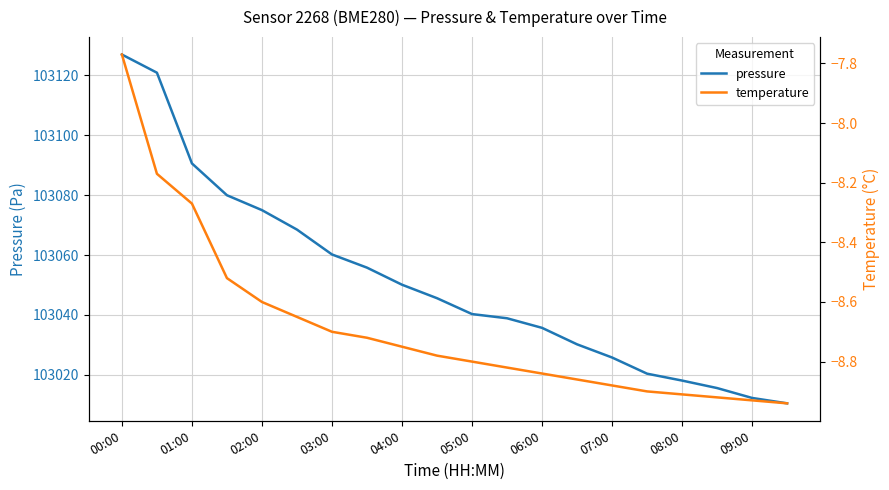

True or false: pressure has more than 0 interior local peaks.

False